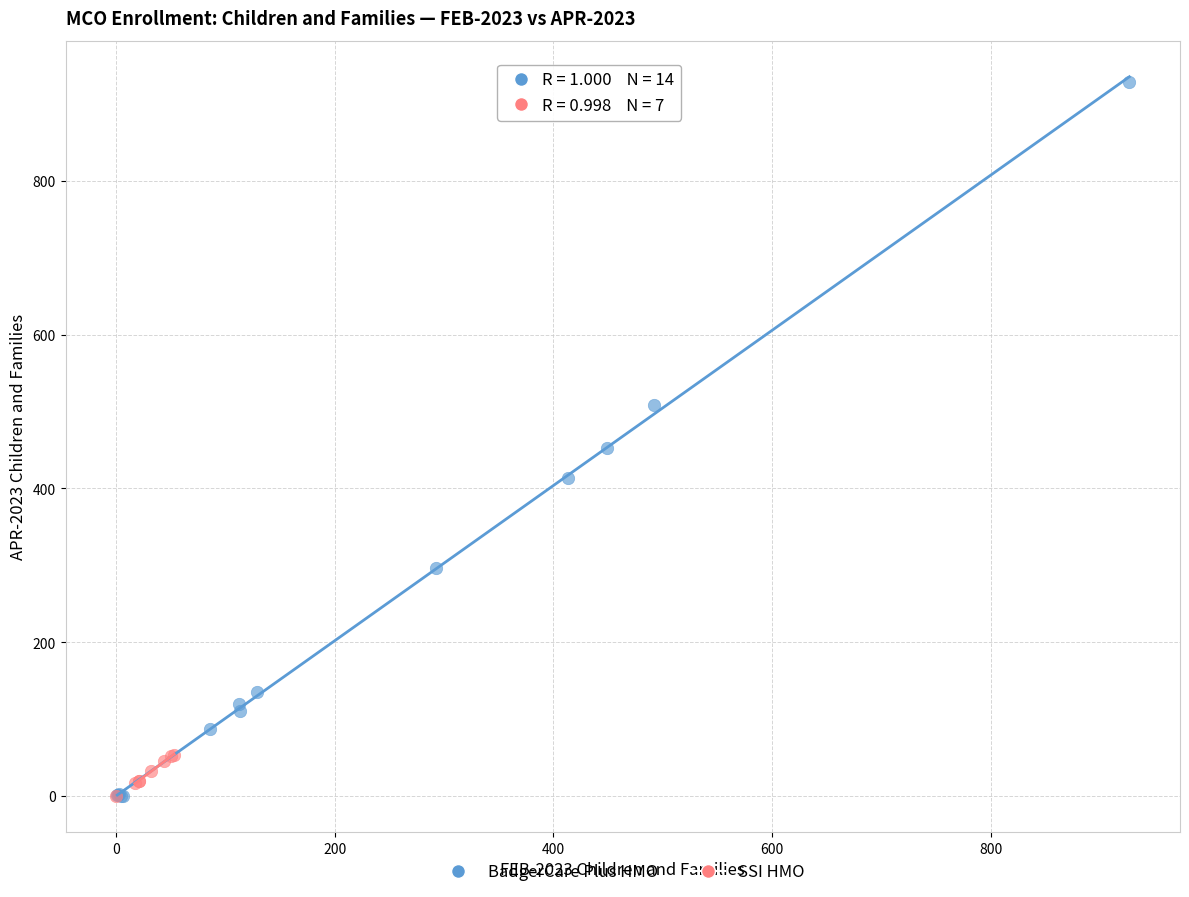

Which series contains the highest Y value?

BadgerCare Plus HMO